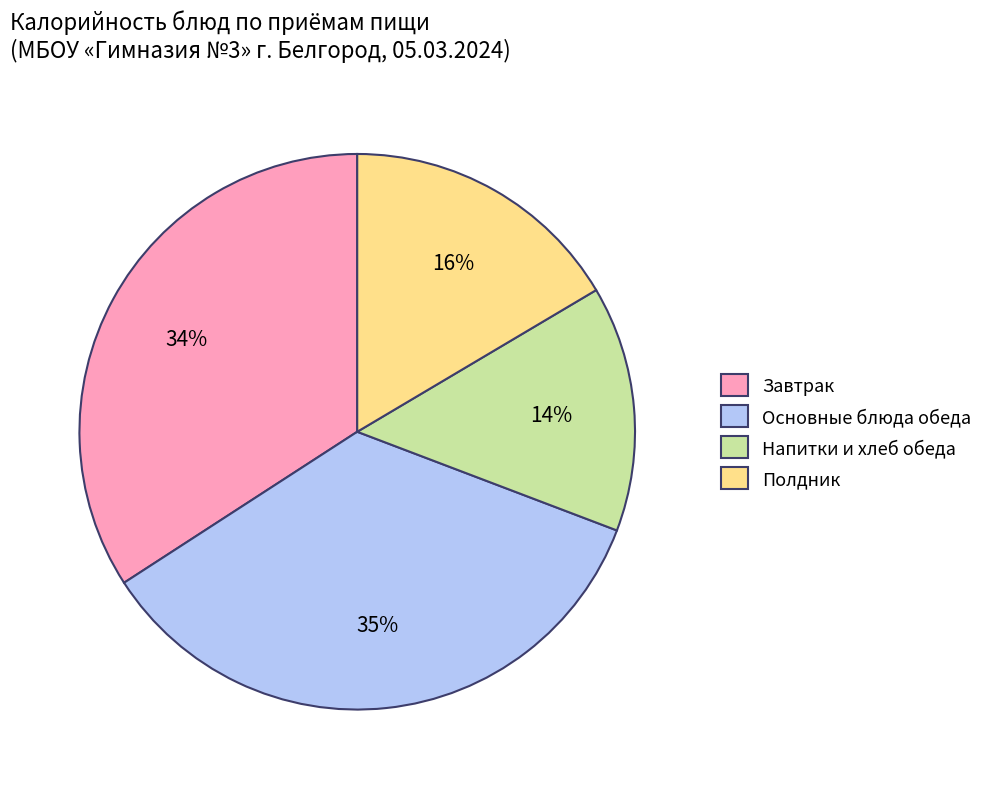

Which has a higher value, Полдник or Напитки и хлеб обеда?

Полдник